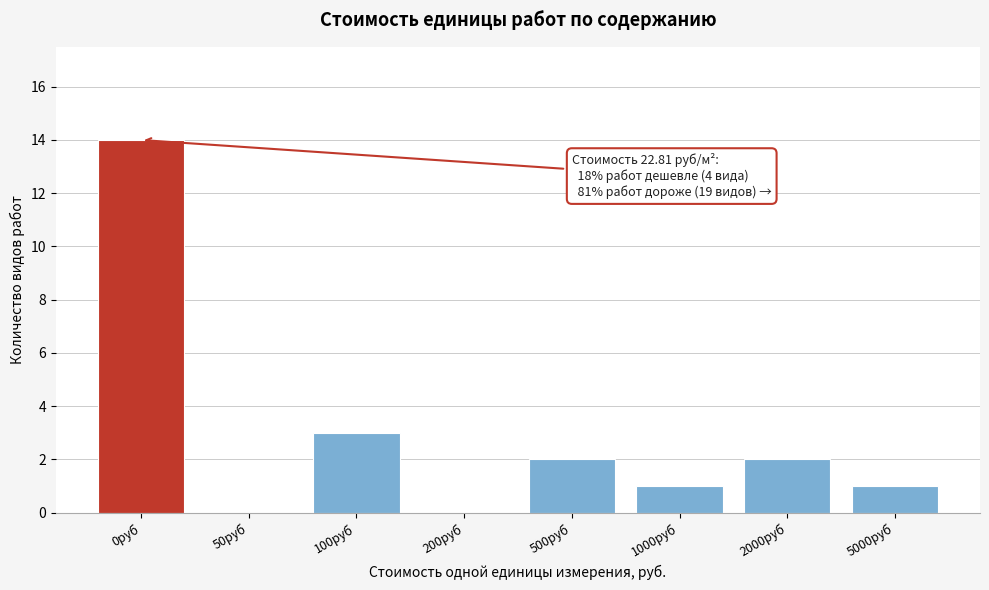

Reading left to right, extract all data points from this chart.

0руб=14	50руб=0	100руб=3	200руб=0	500руб=2	1000руб=1	2000руб=2	5000руб=1